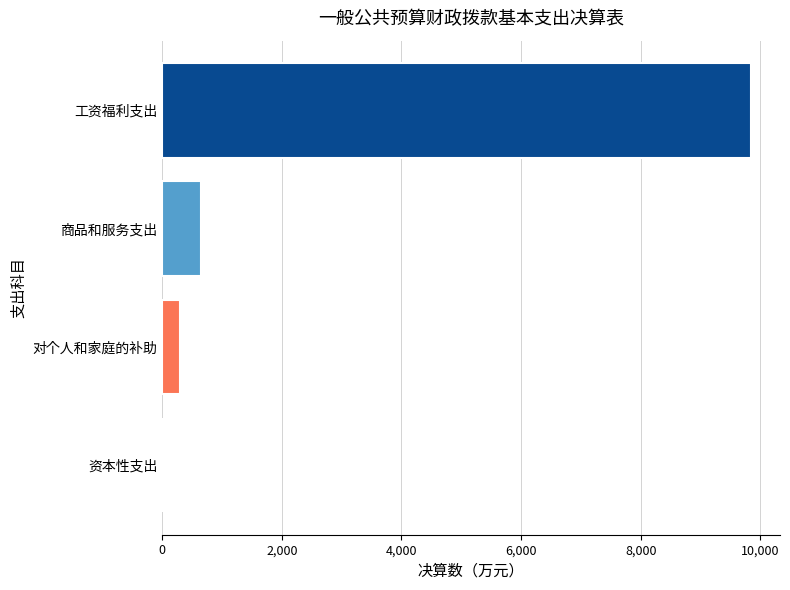

Where is the data nearest to the value 4919?

商品和服务支出